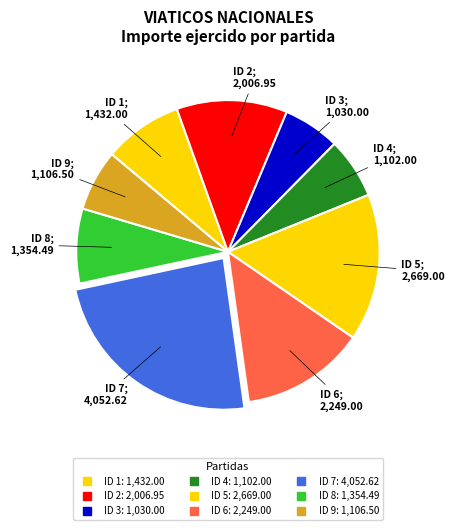

What percentage is NOT represented by ID 3?

93.9%